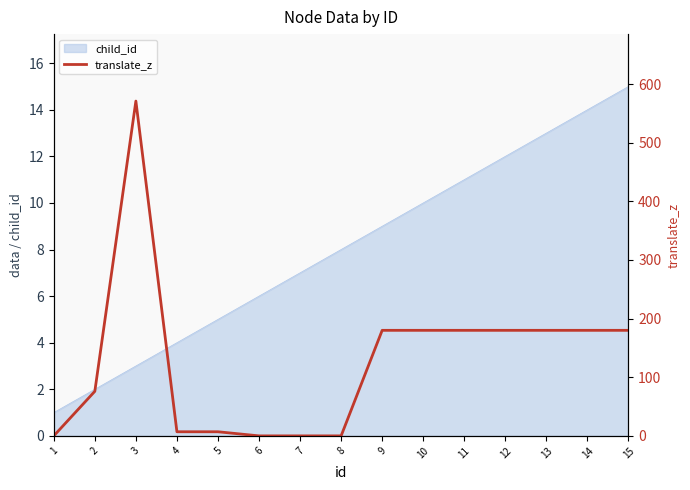

Reading right to left, what are all the values shown in this chart?

15=180	14=180	13=180	12=180	11=180	10=180	9=180	8=0	7=0	6=0	5=7	4=7	3=571	2=76	1=0